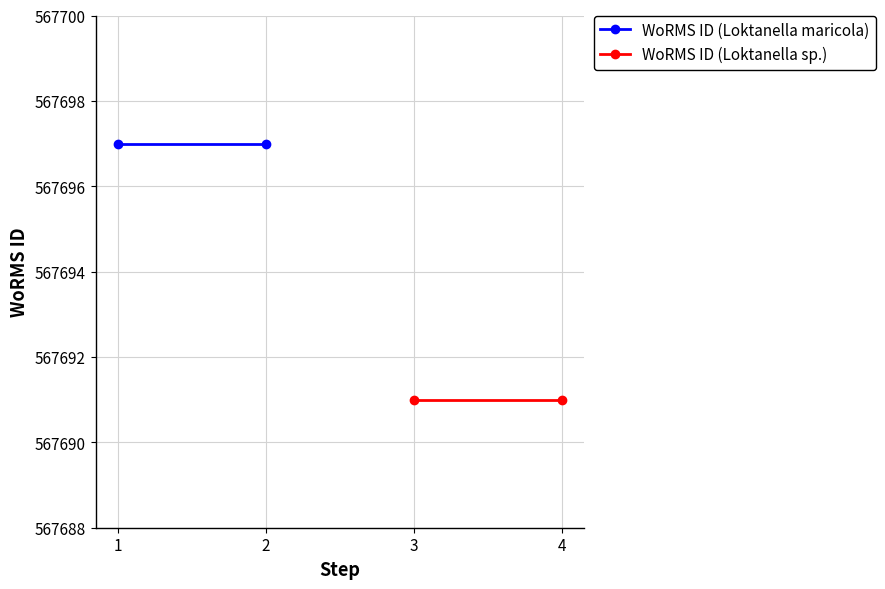

Rank the series by their maximum value, from highest to lowest.

WoRMS ID (Loktanella maricola), WoRMS ID (Loktanella sp.)